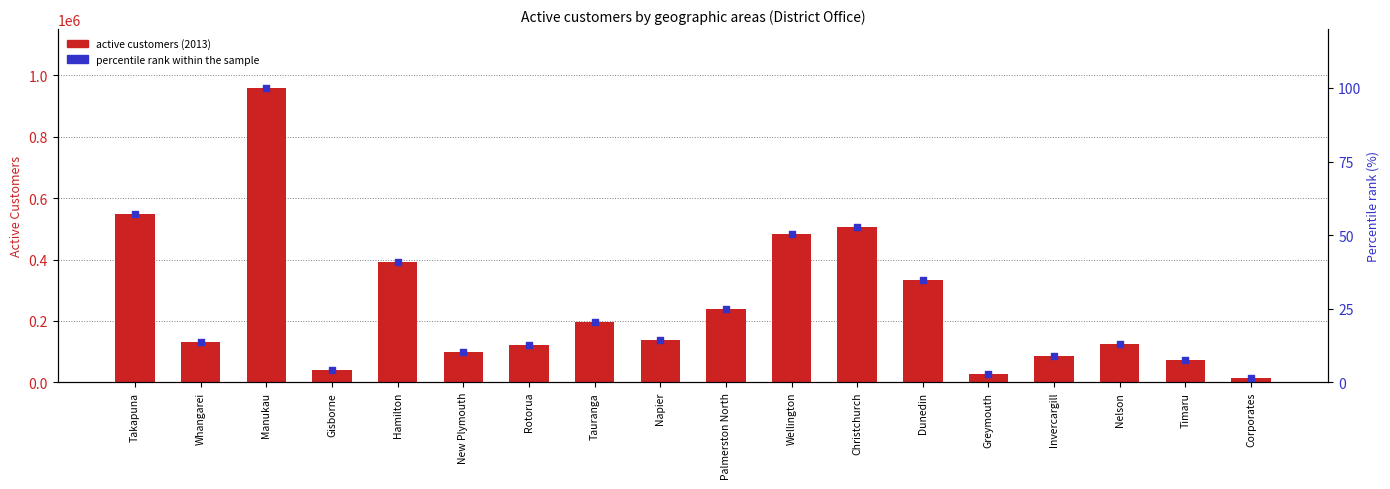

Which series has the largest total across all categories?

active customers